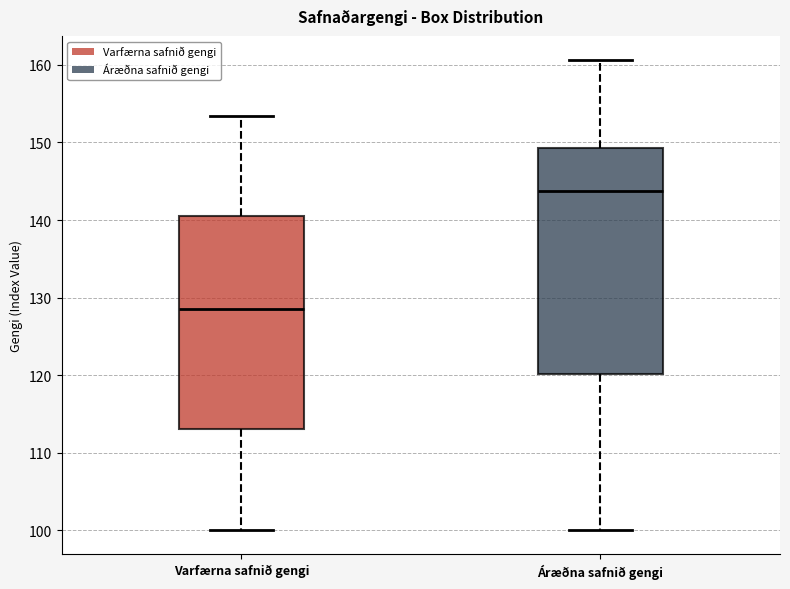

Where is the lower edge of the box for Áræðna safnið gengi on the y-axis? The values are not printed on the chart, so give them approximately, as read against the axis.

120